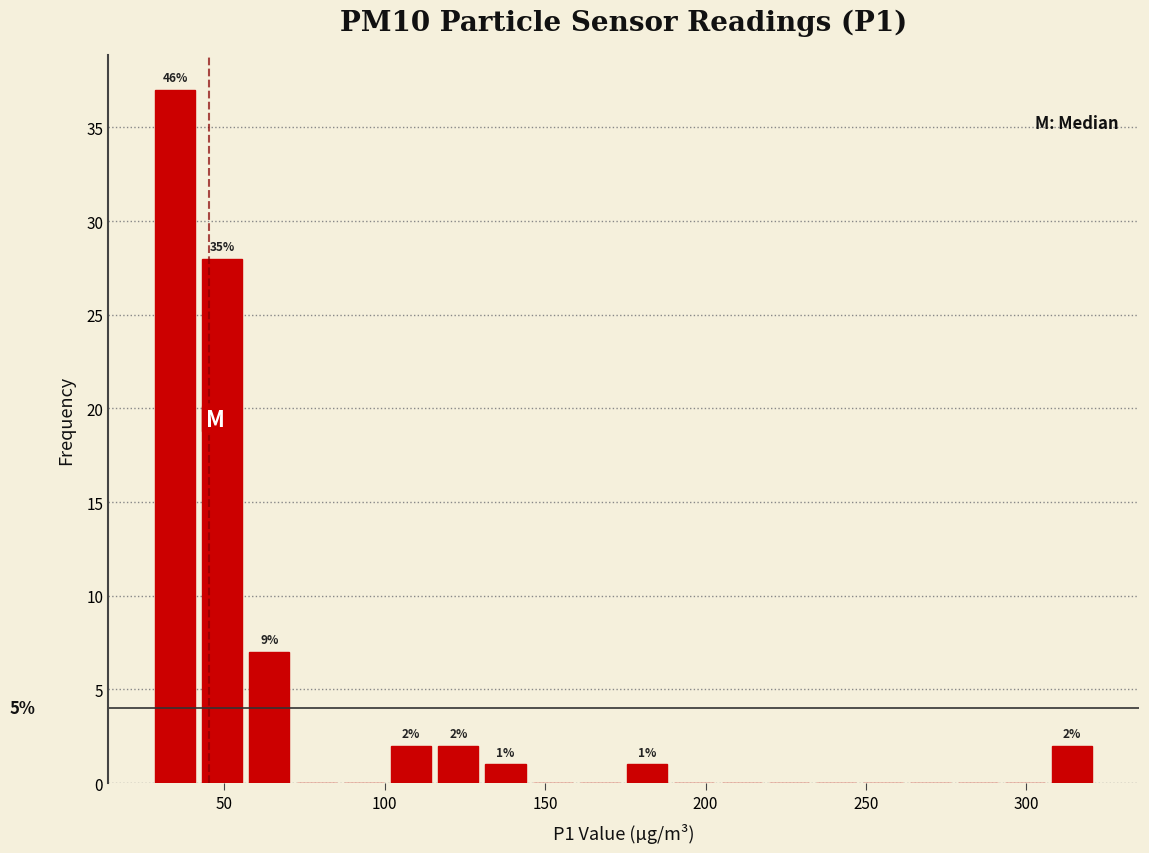

Read against the x-axis, roughly where is the centre of the tallest bar?

35